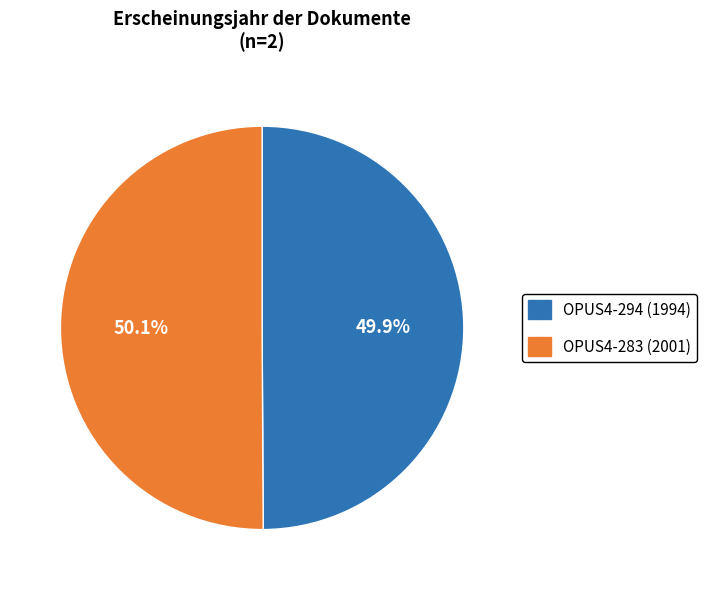

Is it true that OPUS4-283 (2001) is 50% of the pie?

True